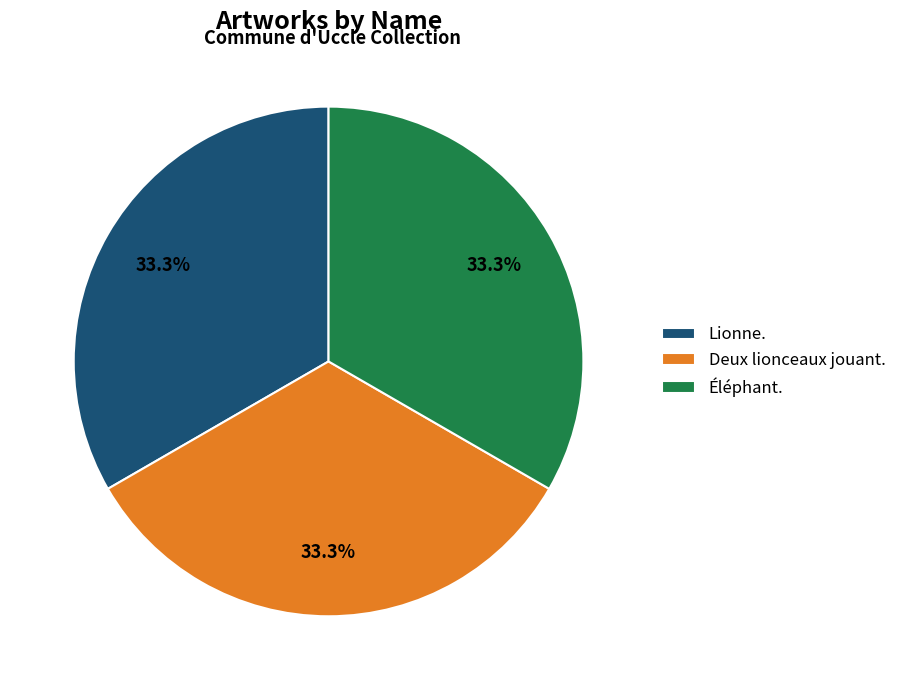

To the nearest percent, what is the combined percentage of Deux lionceaux jouant. and Lionne.?

67%